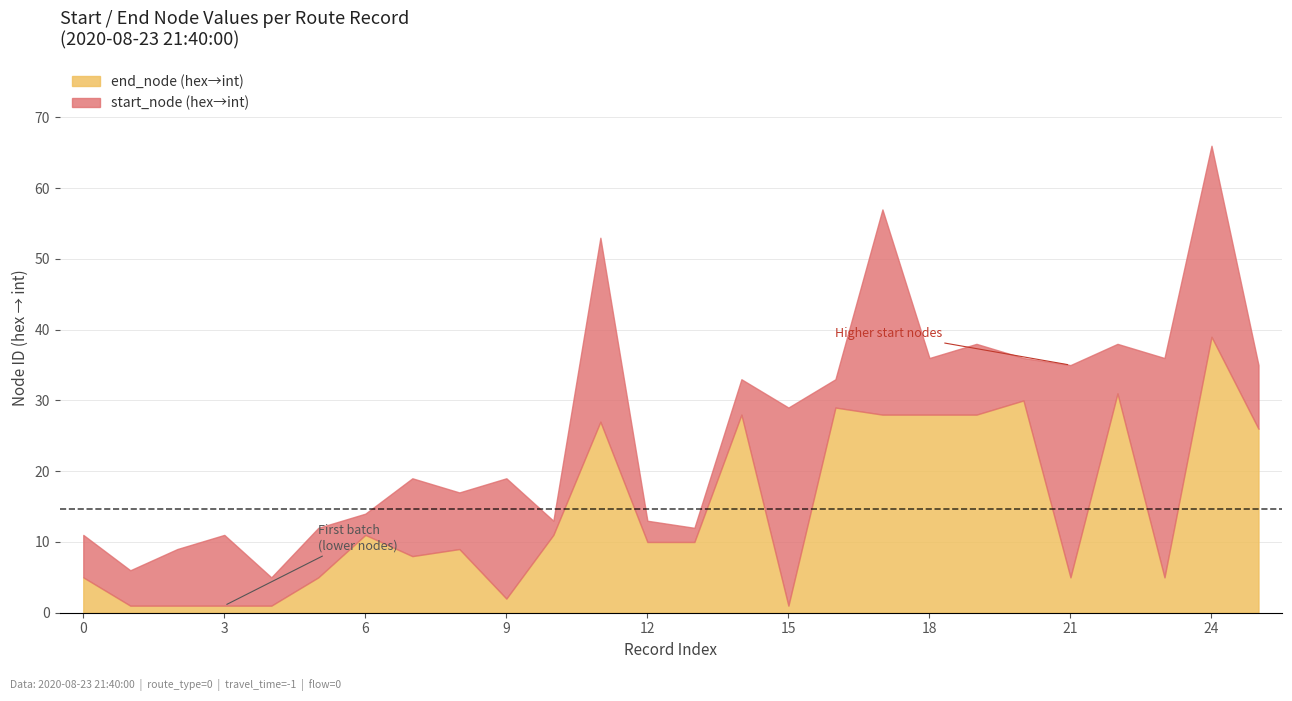

What is the highest value of the end_node (hex→int) series?

39